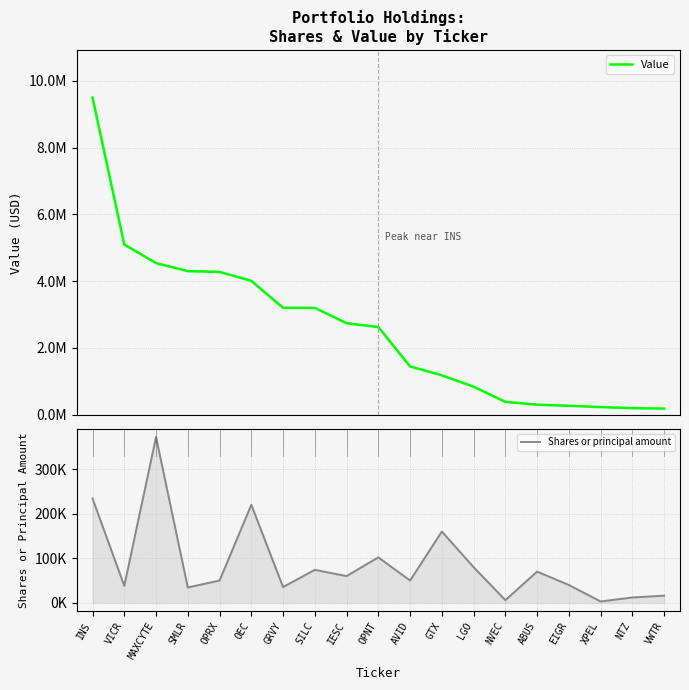

True or false: Value and Shares or principal amount cross at least once.

False